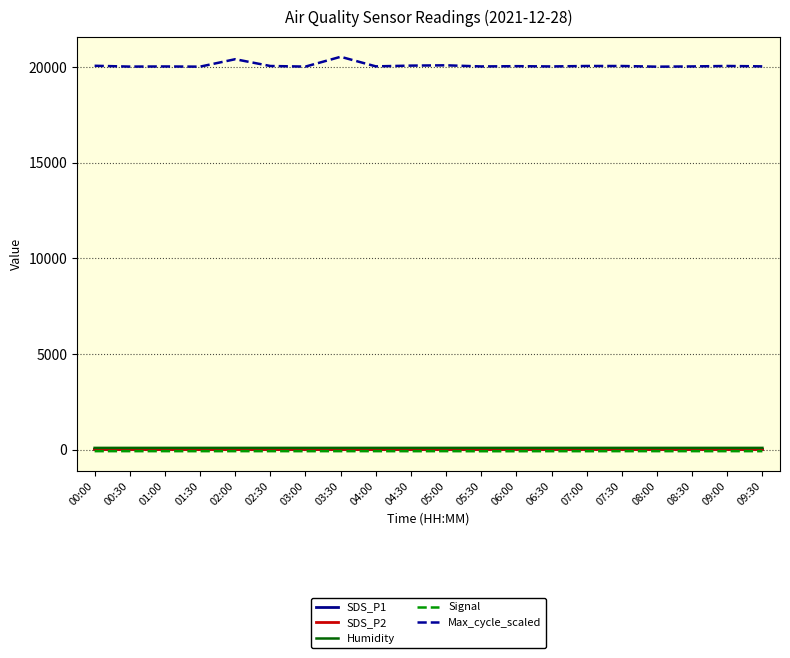

Which series has the widest spread of values?

Max_cycle_scaled